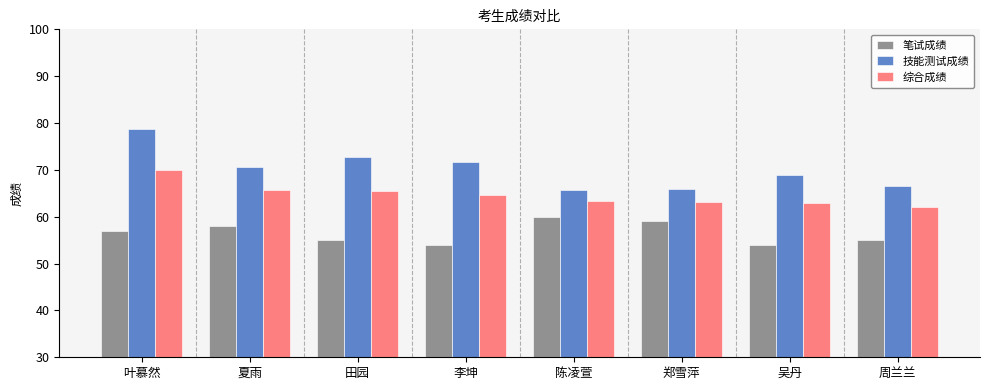

At which label does 技能测试成绩 first exceed 70?

叶慕然